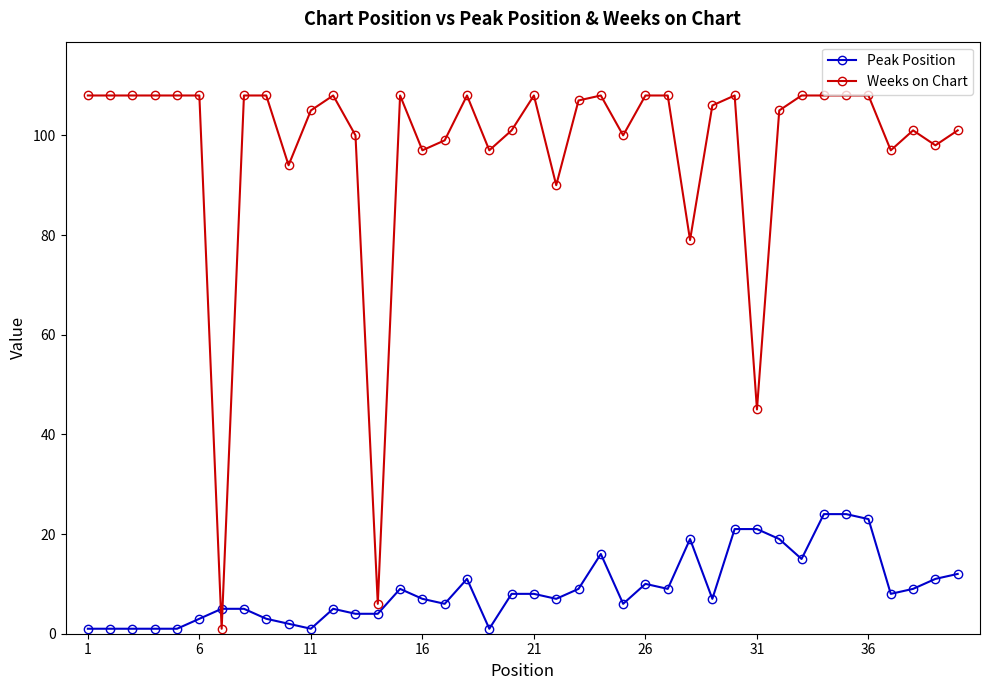

What is the sum of all Peak Position values?

357